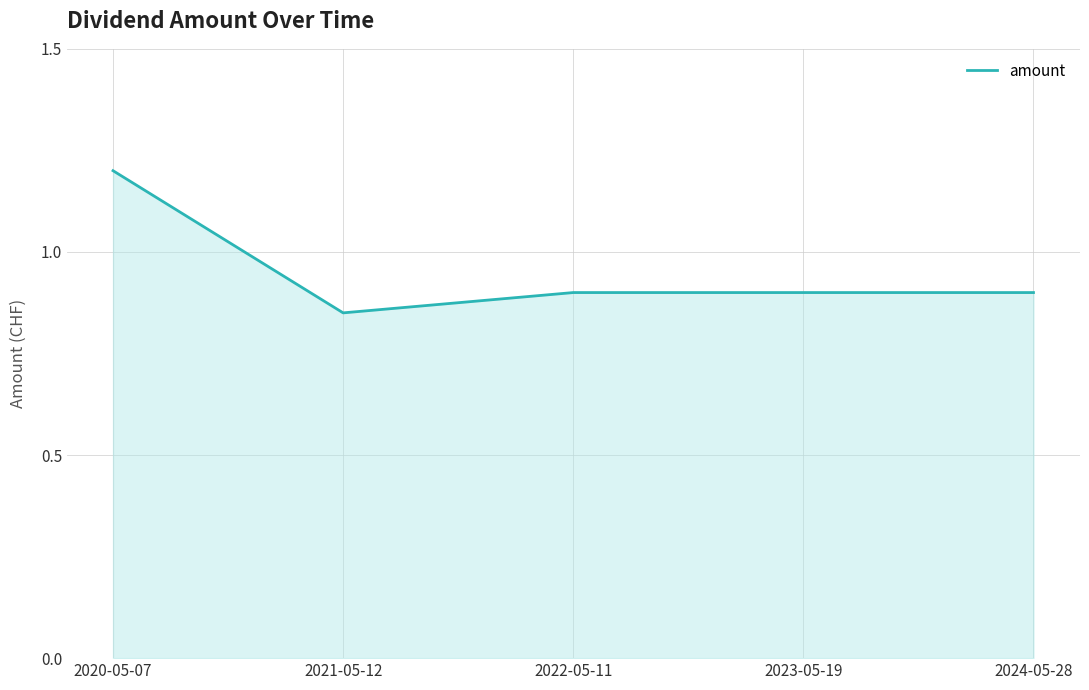

What is the sum of all values?

4.8